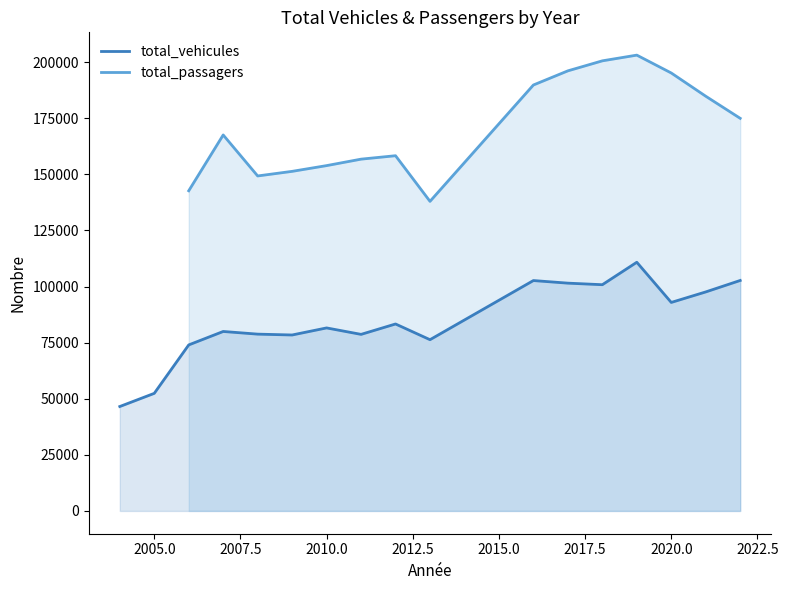

How many values in the total_passagers series are below 158311?

6